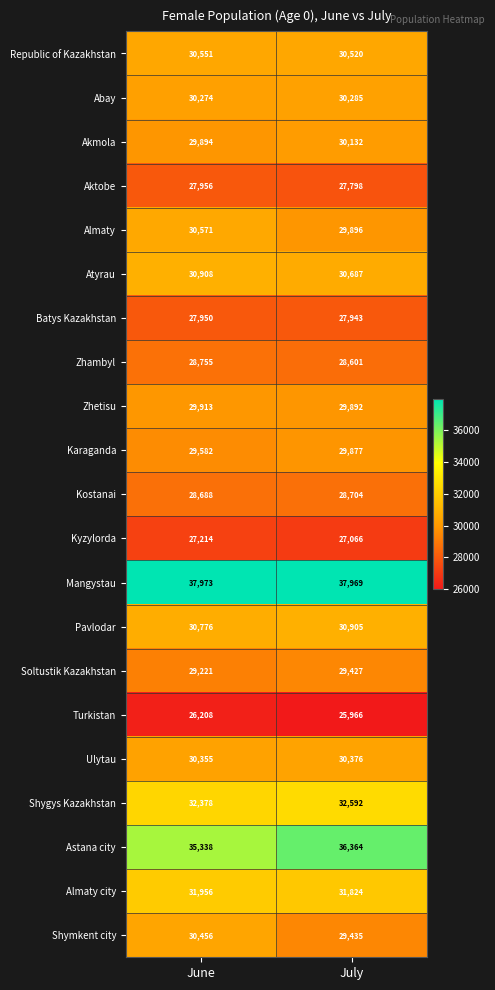

Which series changed the most between June and July?

Astana city